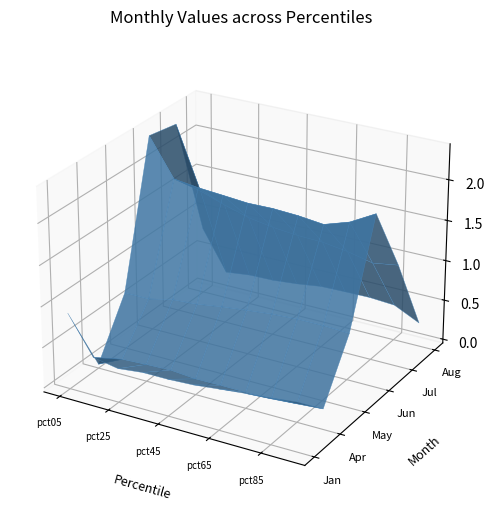

Reading left to right, transcribe all the data shown in this chart.

Jan: pct05=0.9	pct15=0.4	pct25=0.4	pct35=0.4	pct45=0.4	pct55=0.4	pct65=0.5	pct75=0.5	pct85=0.5	pct95=0.6
Apr: pct05=0.0	pct15=0.1	pct25=0.2	pct35=0.2	pct45=0.1	pct55=0.2	pct65=0.2	pct75=0.2	pct85=0.2	pct95=0.2
May: pct05=0.7	pct15=0.7	pct25=0.7	pct35=0.7	pct45=0.8	pct55=0.8	pct65=0.9	pct75=0.9	pct85=0.9	pct95=0.9
Jun: pct05=2.4	pct15=1.9	pct25=1.9	pct35=1.9	pct45=1.8	pct55=1.8	pct65=1.8	pct75=1.8	pct85=1.9	pct95=2.1
Jul: pct05=2.3	pct15=1.6	pct25=1.5	pct35=1.4	pct45=1.3	pct55=1.3	pct65=1.3	pct75=1.2	pct85=1.2	pct95=1.2
Aug: pct05=0.8	pct15=0.3	pct25=0.3	pct35=0.3	pct45=0.4	pct55=0.4	pct65=0.4	pct75=0.4	pct85=0.4	pct95=0.2